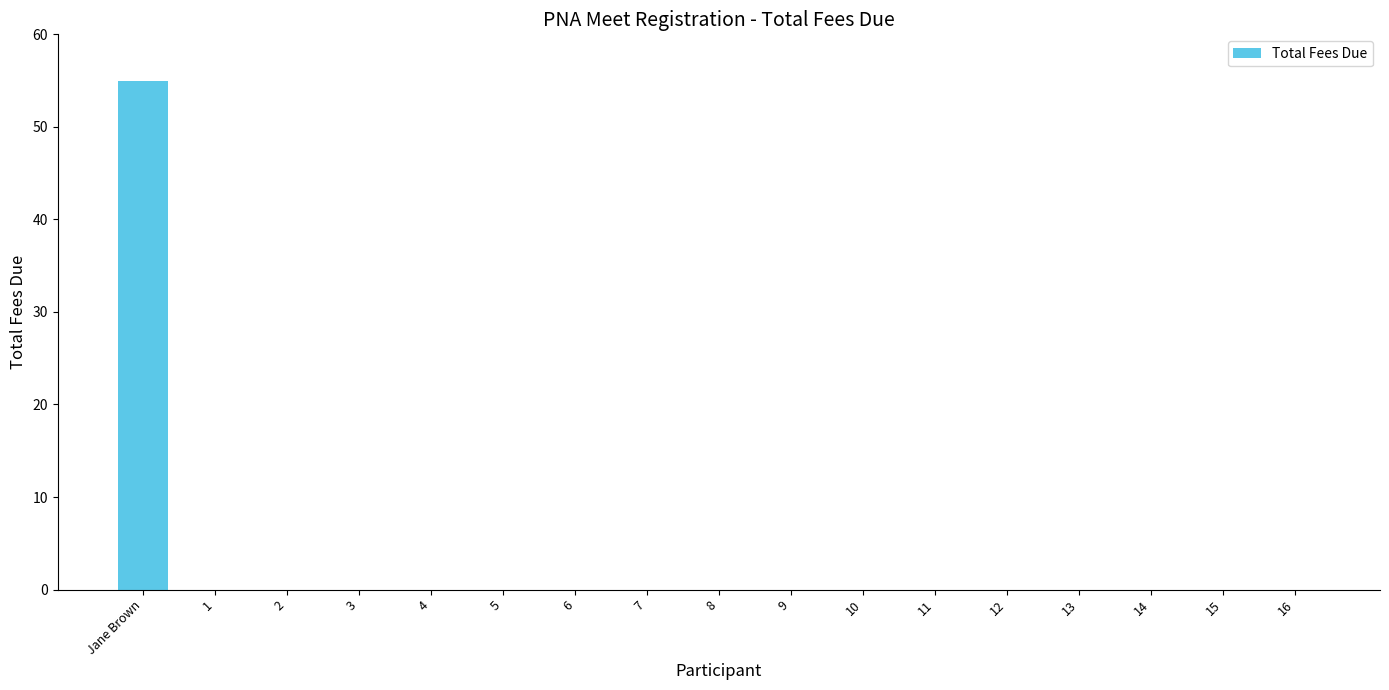

What is the average value?

3